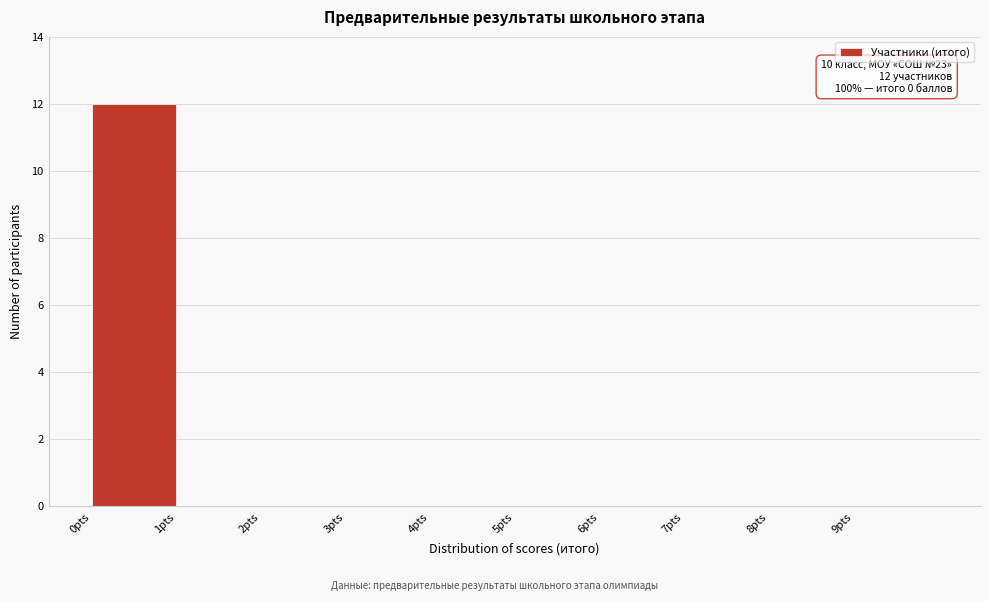

Which range on the x-axis has the tallest bar?

0 to 1